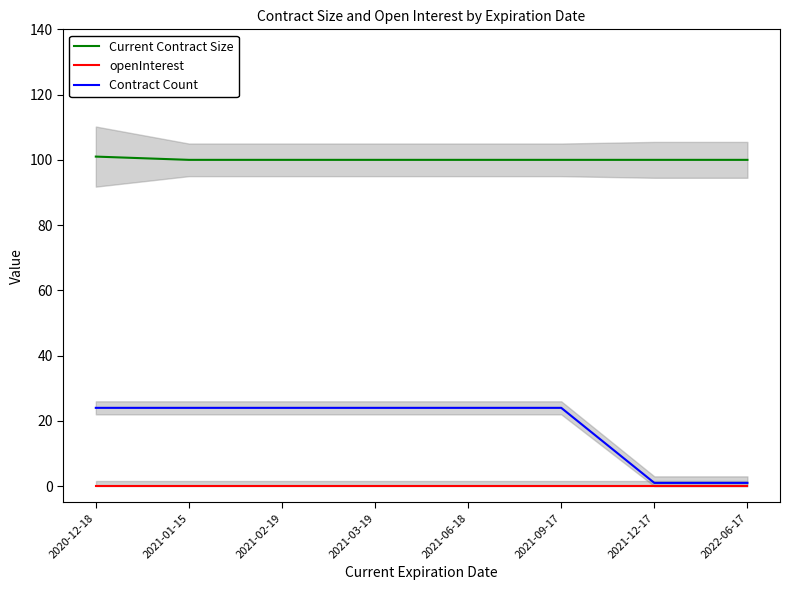

Rank the categories by Contract Count value from highest to lowest.

2020-12-18, 2021-01-15, 2021-02-19, 2021-03-19, 2021-06-18, 2021-09-17, 2021-12-17, 2022-06-17